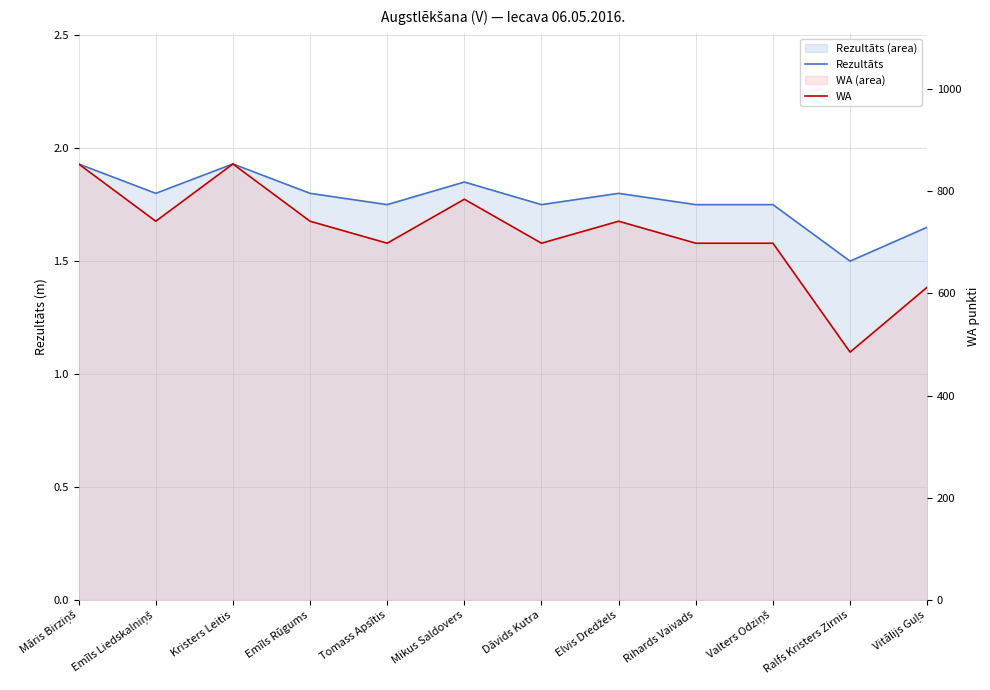

How many lines are shown in the chart?

2